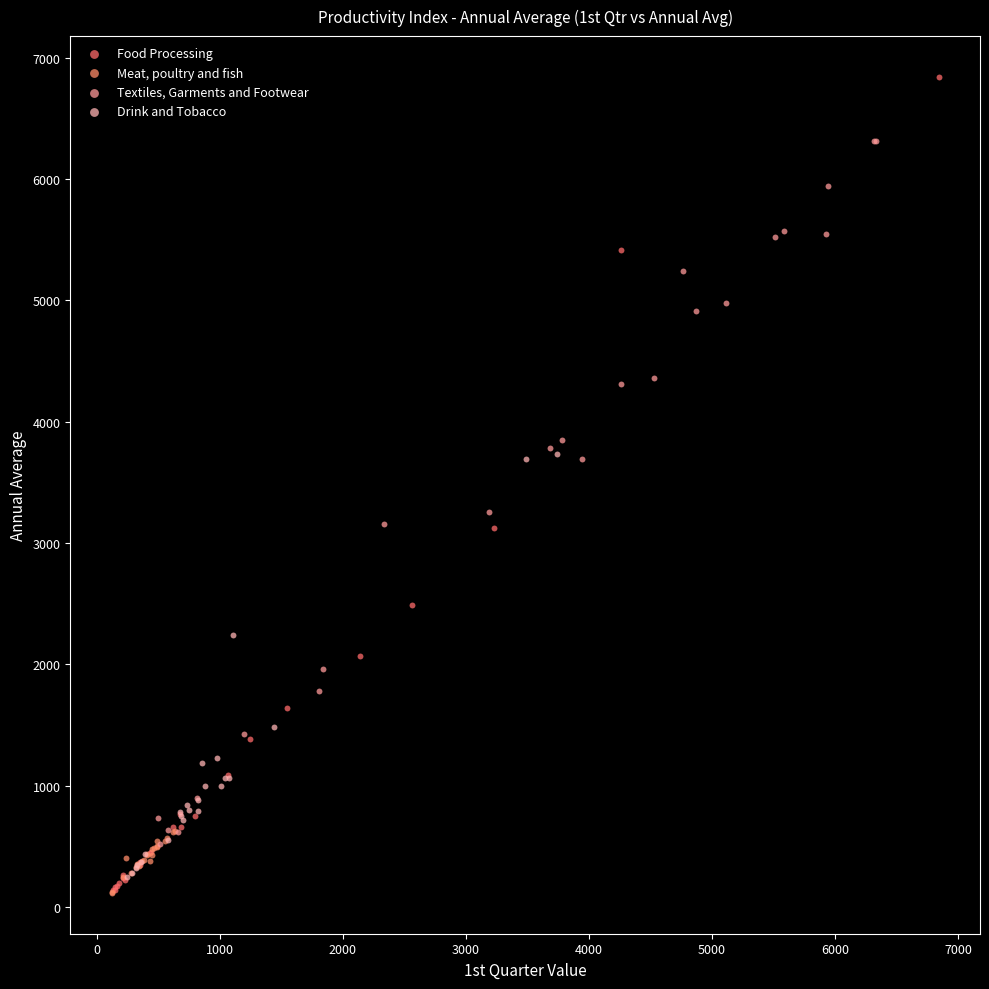

Which series has the widest spread of Y values?

Food Processing